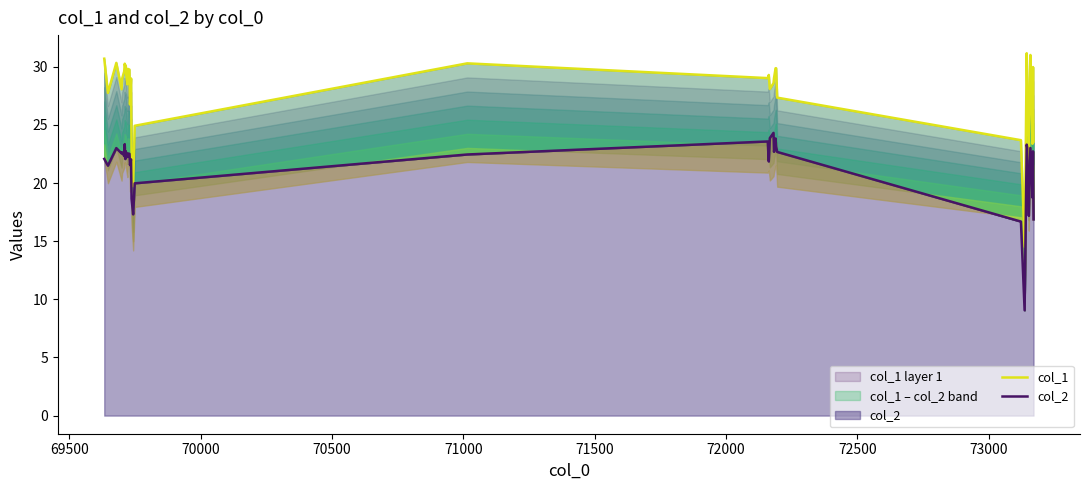

The value of col_1 at 71000 is 41.6. True or false?

False